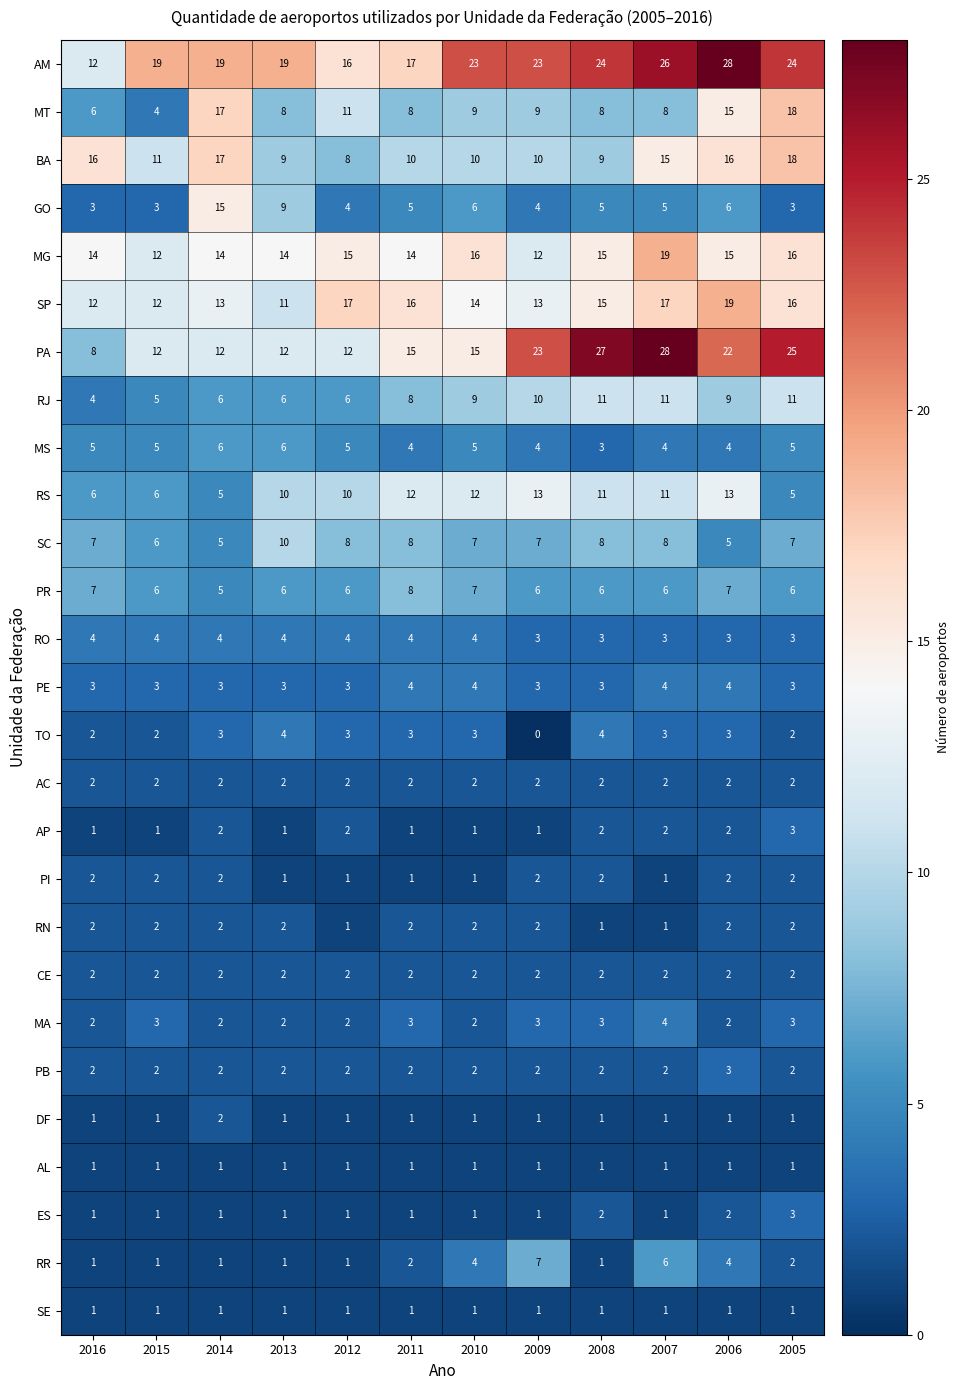

How many data points does each series have?

12